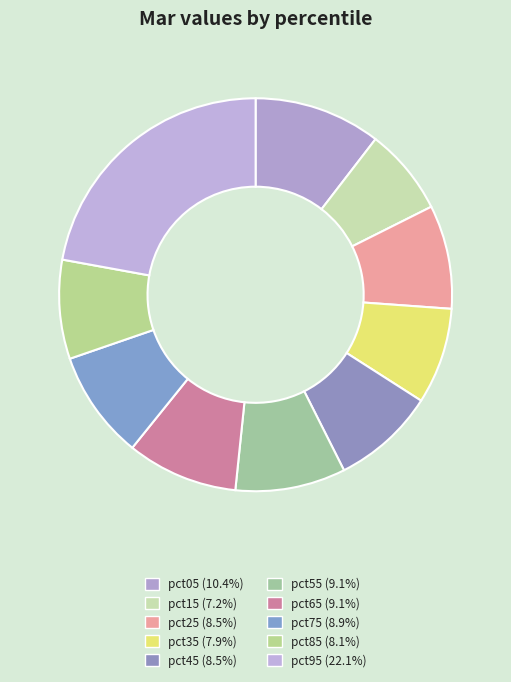

Rank the categories by value from highest to lowest.

pct95, pct05, pct65, pct55, pct75, pct25, pct45, pct85, pct35, pct15